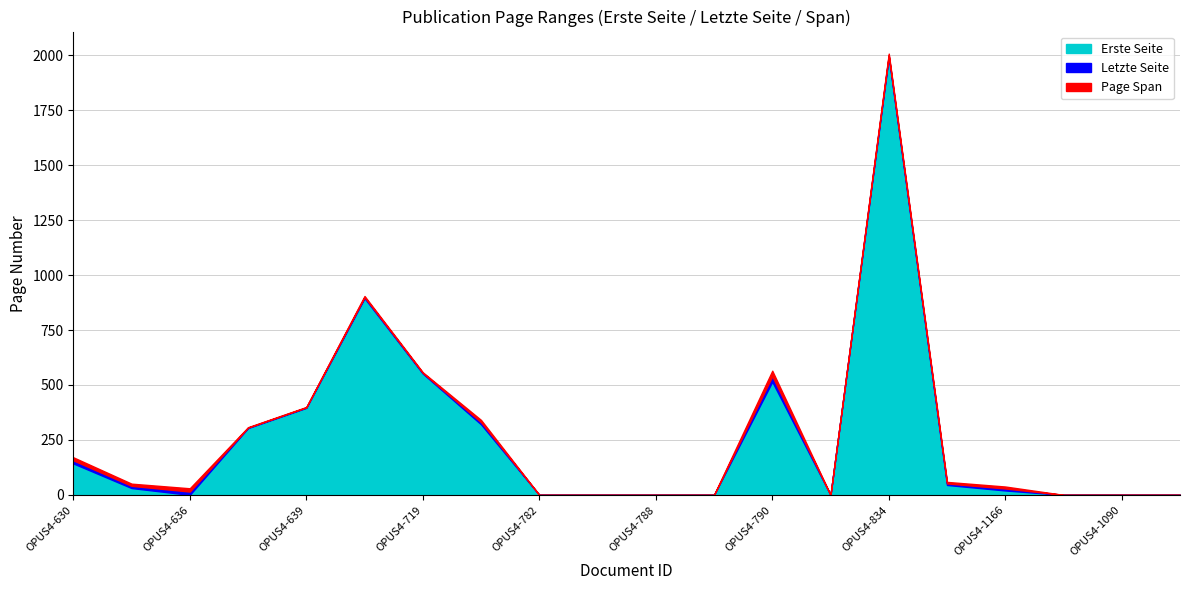

What is the label of the 19th point from the right?

OPUS4-634